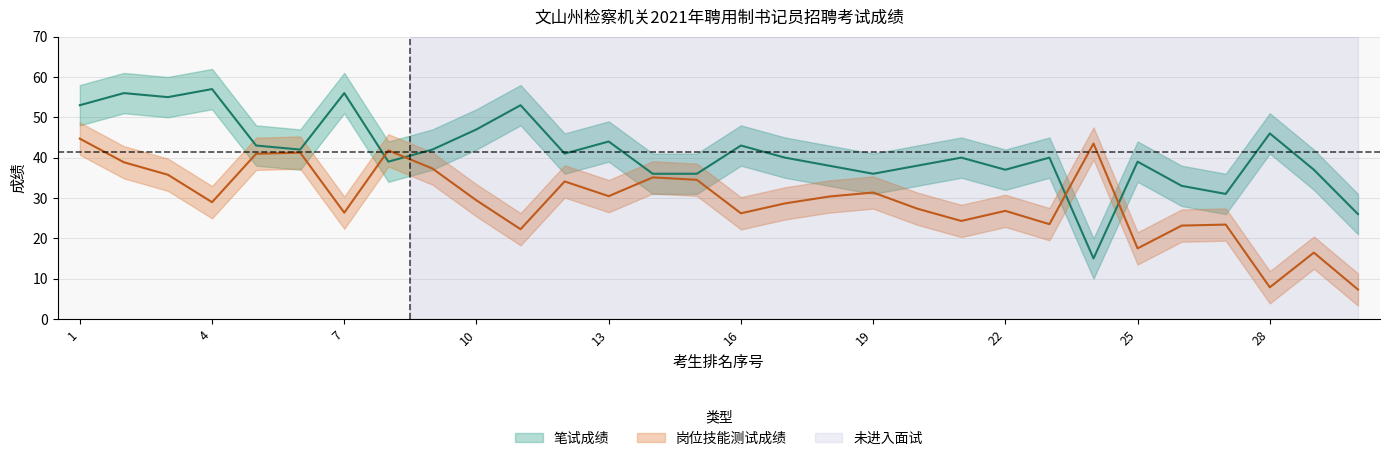

The 岗位技能测试成绩 series shows 20.0 at 17. True or false?

False